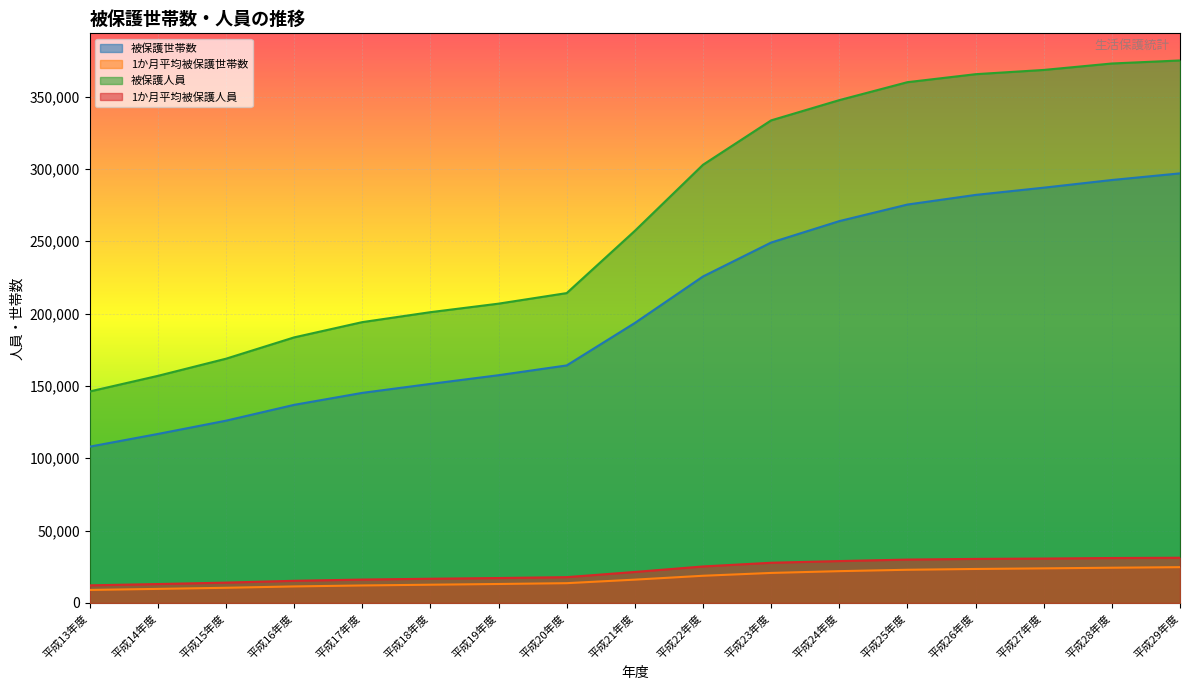

What position from the left is 平成20年度?

8